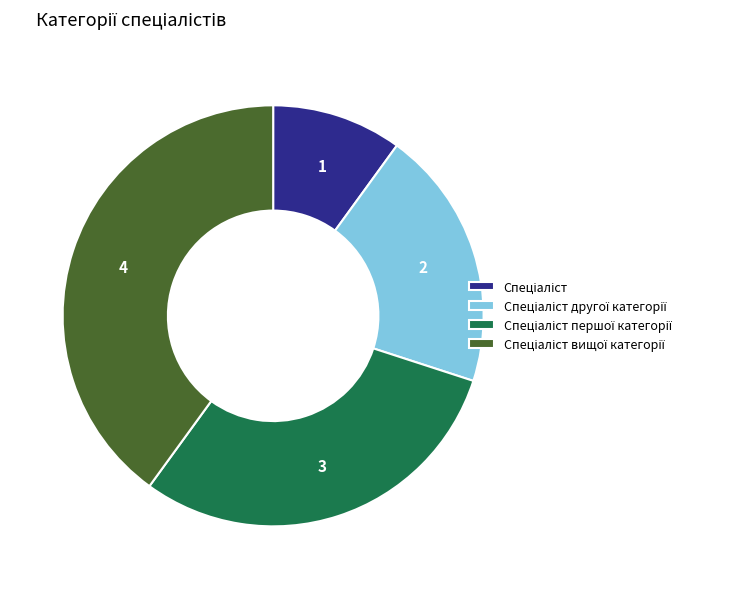

Is there any slice that represents more than half of the pie?

No